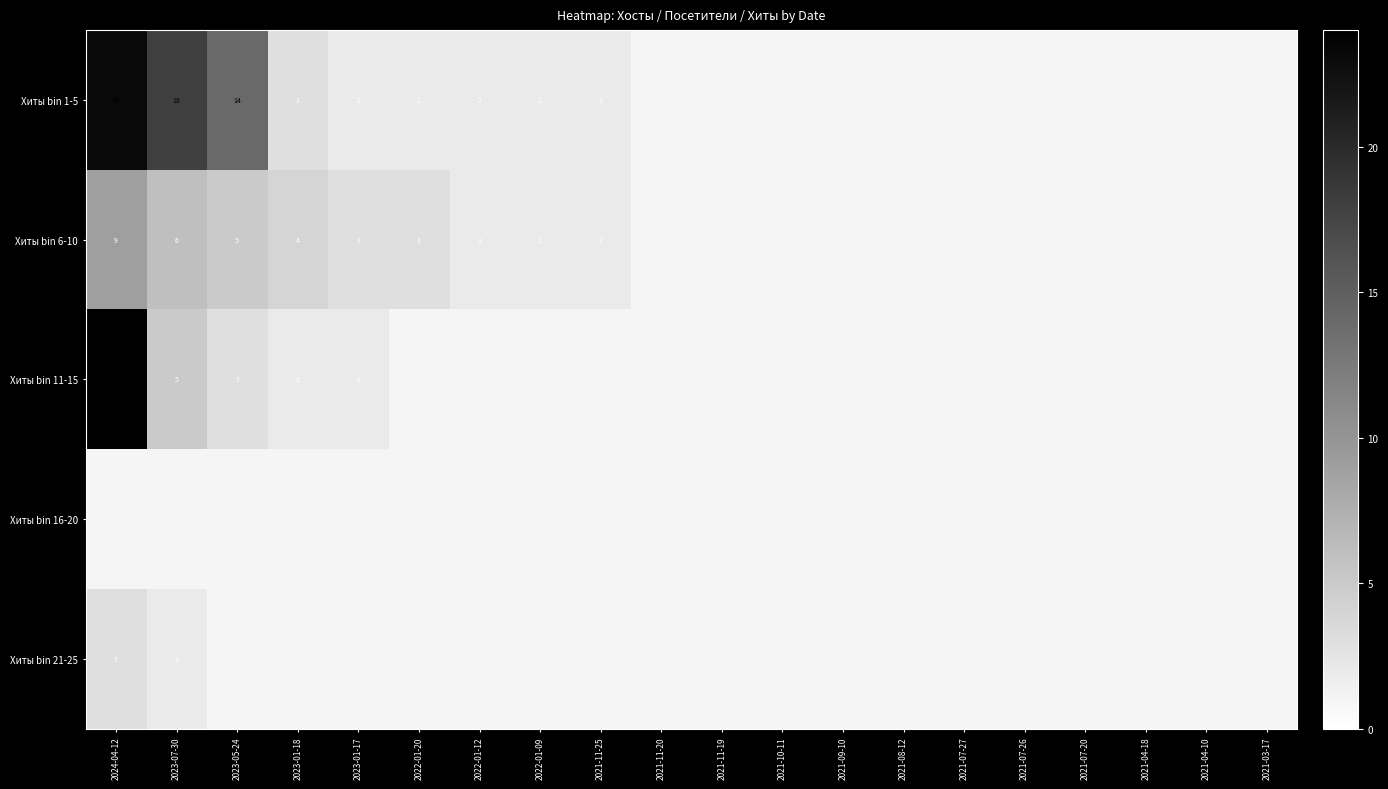

What is the lowest value of the Хиты bin 1-5 series?

1